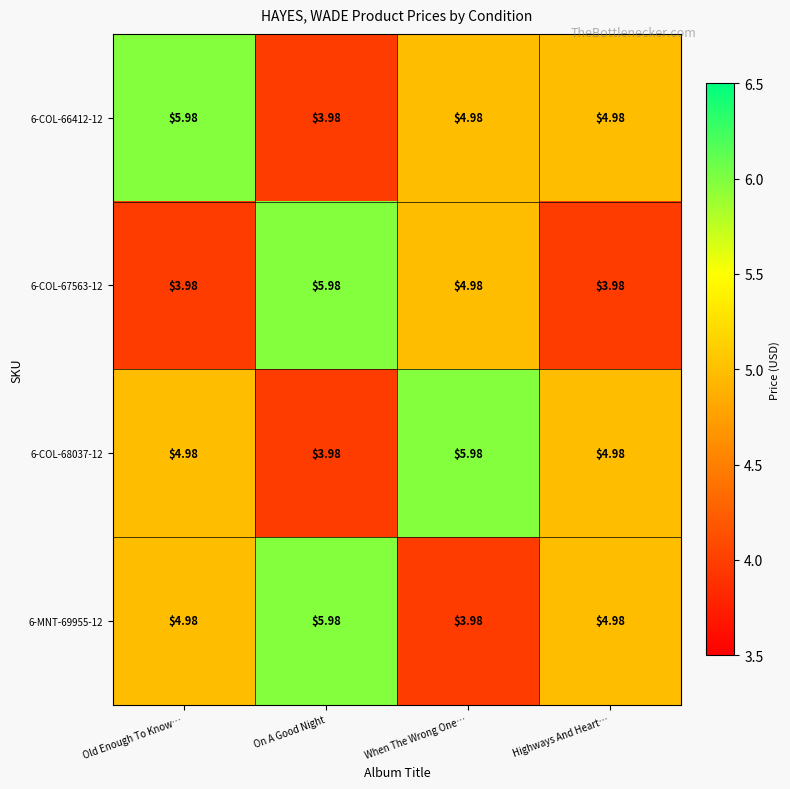

At how many categories does at least one series exceed 5?

3